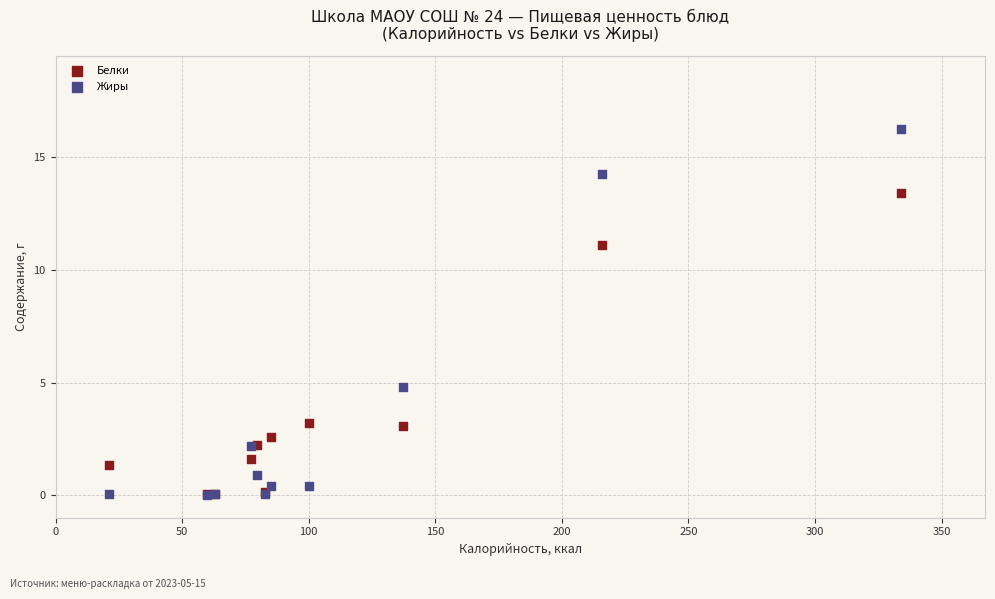

What are all the series names shown in the legend?

Белки, Жиры